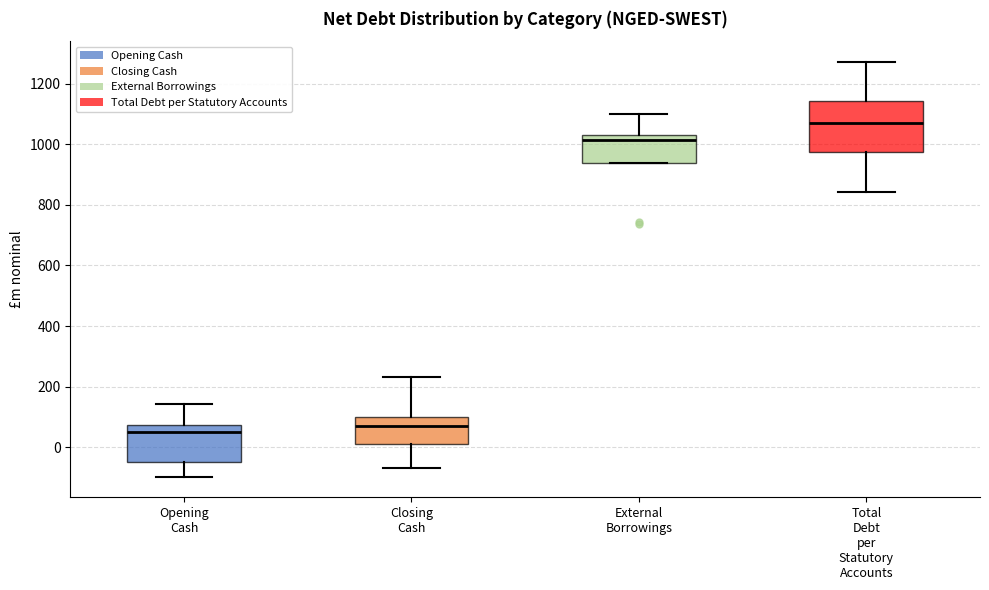

Reading left to right, transcribe this box plot: for each box, give where its median line is, the range the box spans, and where its two whiskers end, as read against the y-axis. The values are not printed on the chart, so give them approximately, as read against the axis.

Opening Cash: median 40, box -40 to 80, whiskers -100 to 140
Closing Cash: median 80, box 0 to 100, whiskers -60 to 240
External Borrowings: median 1020, box 940 to 1040, whiskers 940 to 1100
Total Debt per Statutory Accounts: median 1060, box 980 to 1140, whiskers 840 to 1280